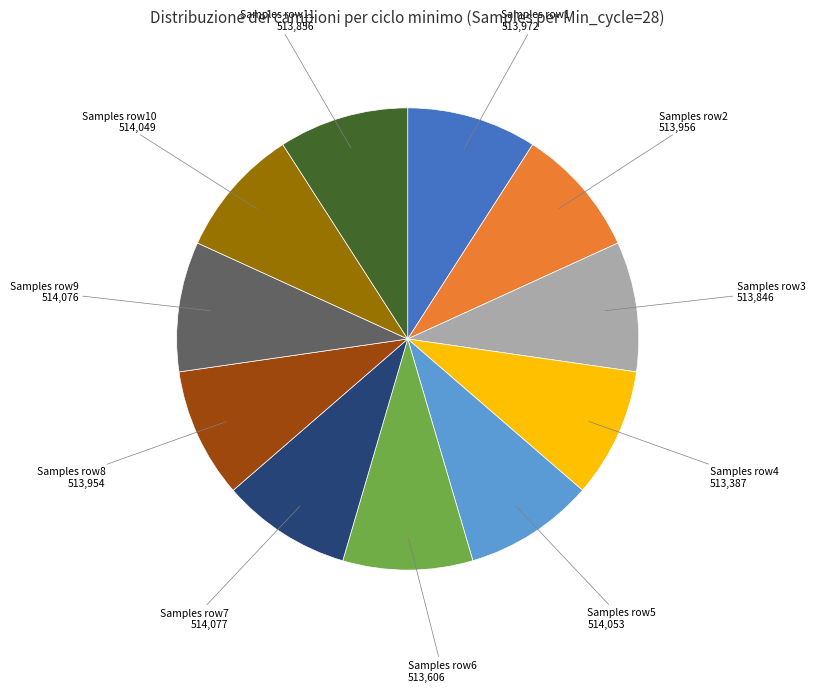

Is there a majority slice in this chart?

No